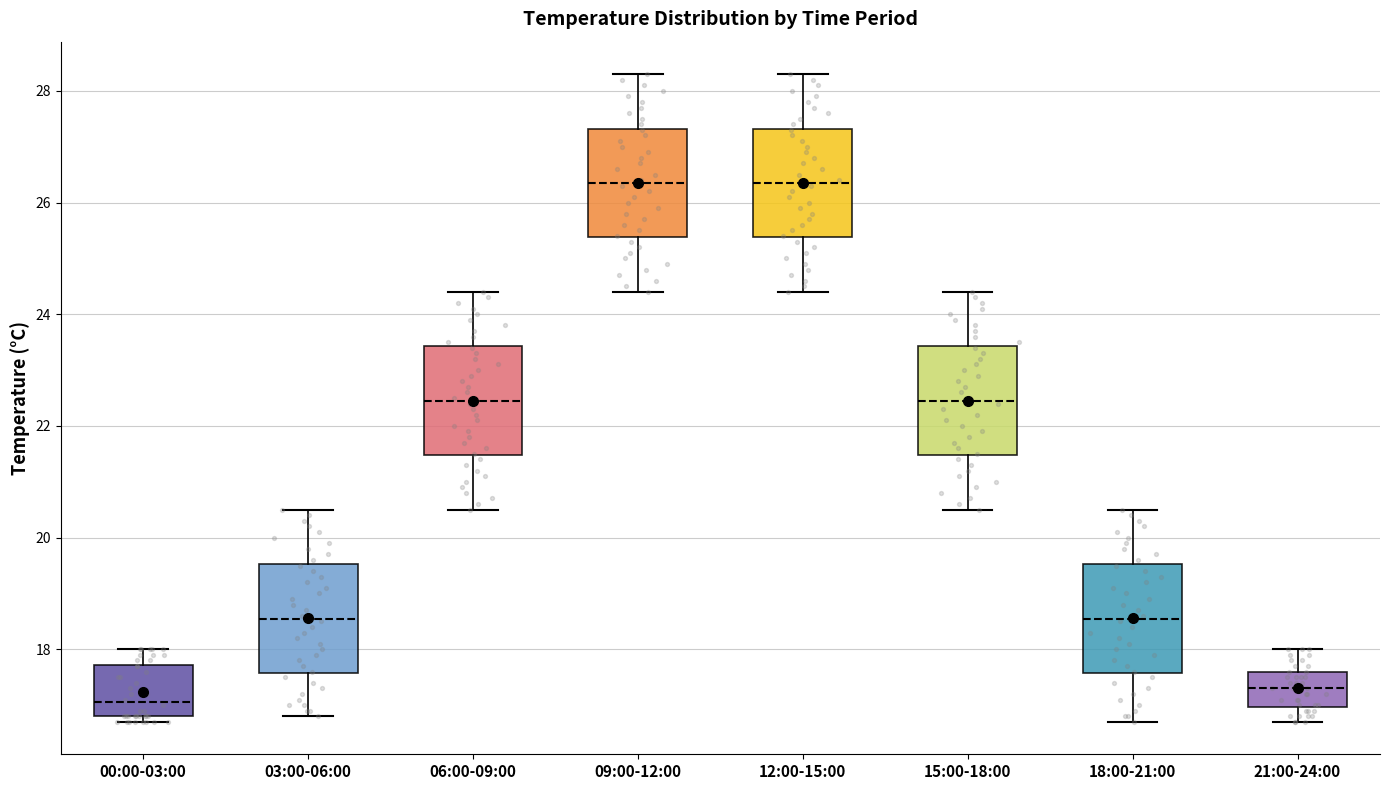

Reading left to right, read every box against the y-axis: the position of its median line, the range the box covers, and the ends of its whiskers. The values are not printed on the chart, so give them approximately, as read against the axis.

00:00-03:00: median 17.0, box 16.8 to 17.8, whiskers 16.8 (just below the box's lower edge) to 18.0
03:00-06:00: median 18.6, box 17.6 to 19.6, whiskers 16.8 to 20.6
06:00-09:00: median 22.4, box 21.4 to 23.4, whiskers 20.6 to 24.4
09:00-12:00: median 26.4, box 25.4 to 27.4, whiskers 24.4 to 28.4
12:00-15:00: median 26.4, box 25.4 to 27.4, whiskers 24.4 to 28.4
15:00-18:00: median 22.4, box 21.4 to 23.4, whiskers 20.6 to 24.4
18:00-21:00: median 18.6, box 17.6 to 19.6, whiskers 16.8 to 20.6
21:00-24:00: median 17.4, box 17.0 to 17.6, whiskers 16.8 to 18.0